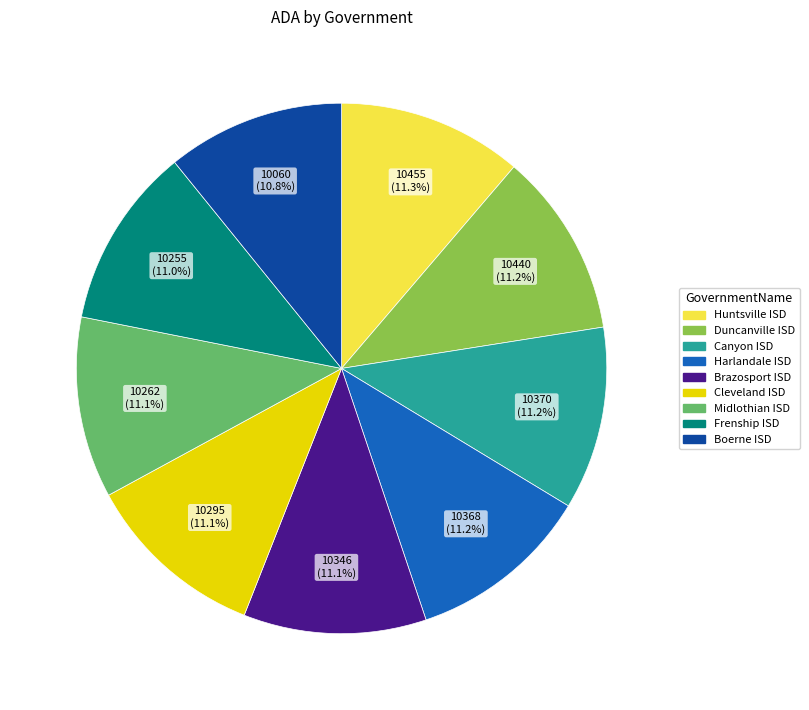

Approximately how many times larger is the value at Frenship ISD compared to Boerne ISD?

1.0